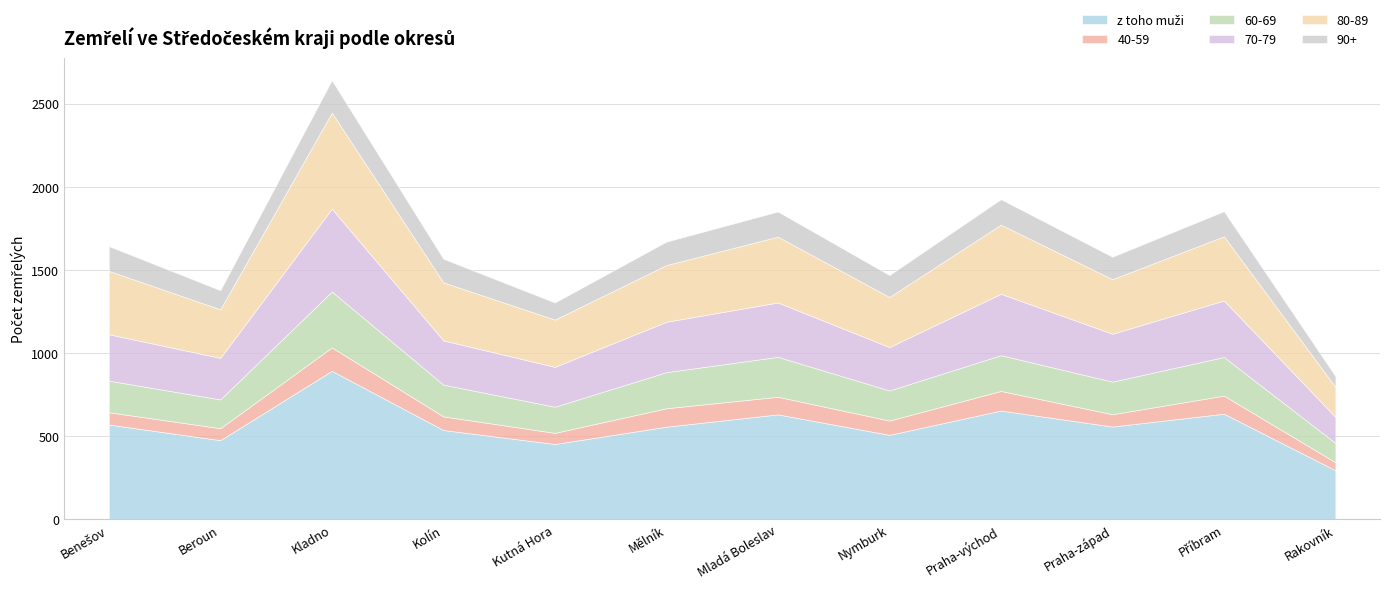

Rank the series by their maximum value, from lowest to highest.

40-59, 90+, 60-69, 70-79, 80-89, z toho muži